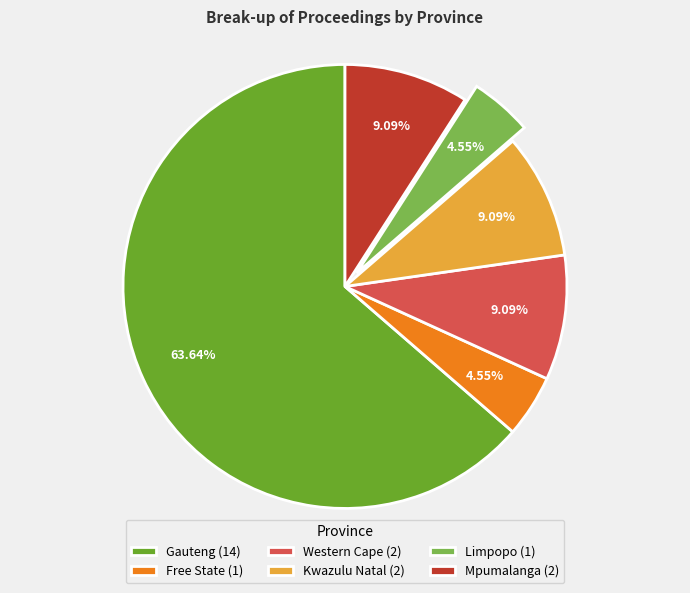

Approximately how many times larger is the value at Kwazulu Natal compared to Mpumalanga?

1.0